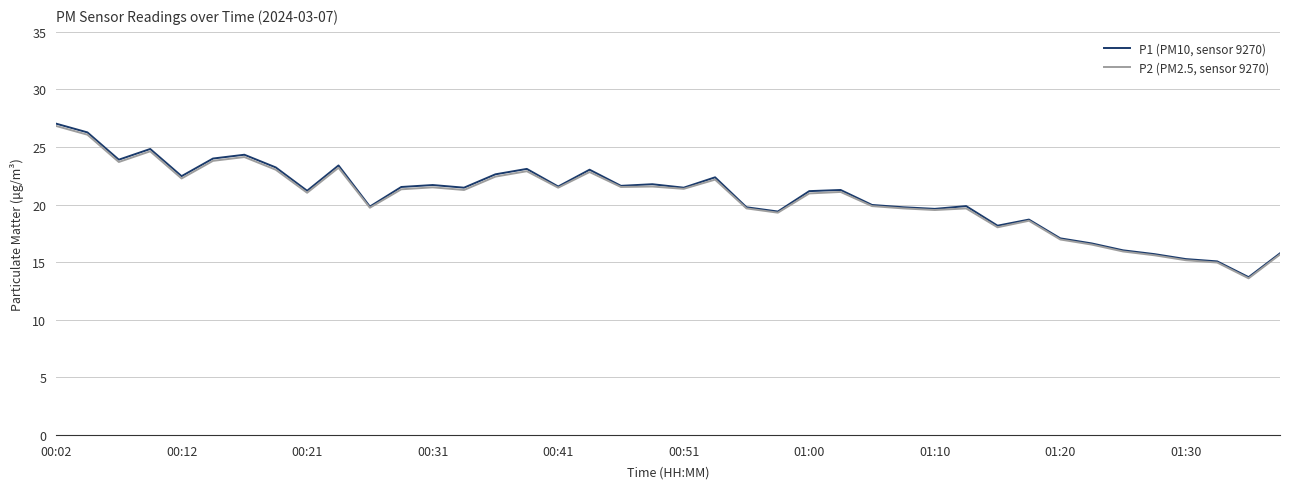

What is the minimum value for P2 (PM2.5, sensor 9270)?

13.6